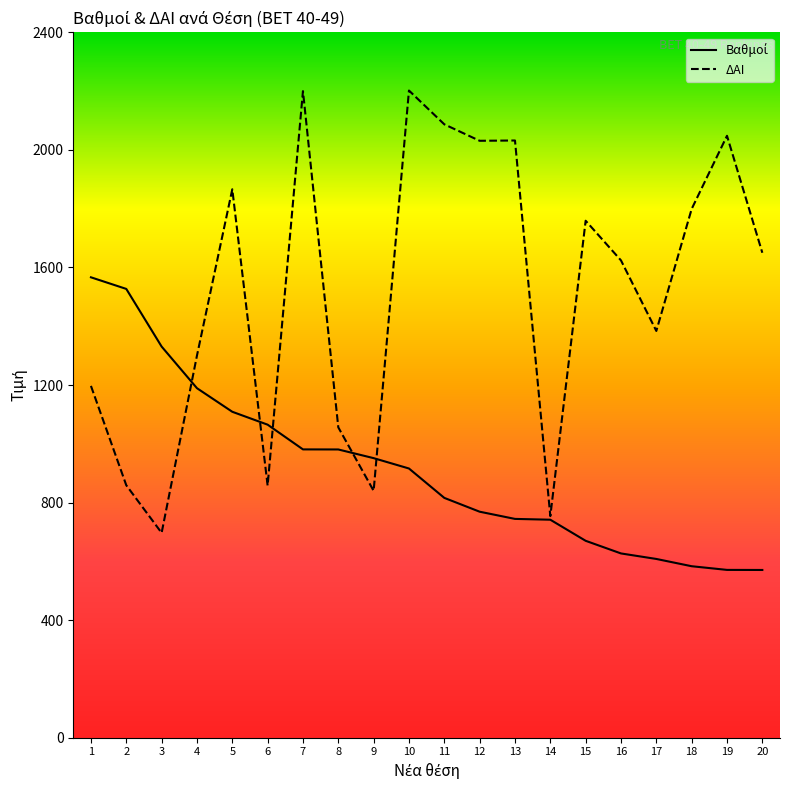

What is the total value across all series at 19?

2619.0